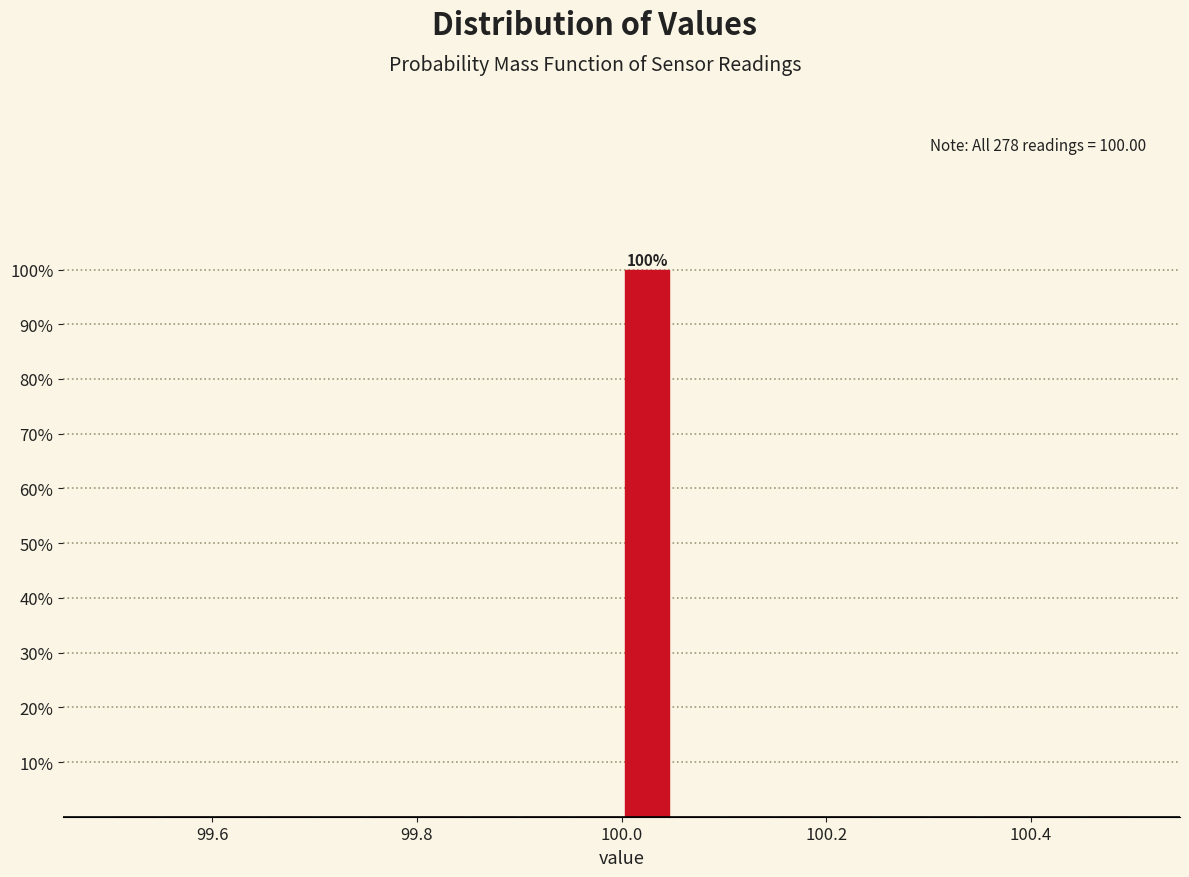

Around what value on the x-axis is the tallest bar? Give the approximate position of its centre, as read against the axis.

100.02